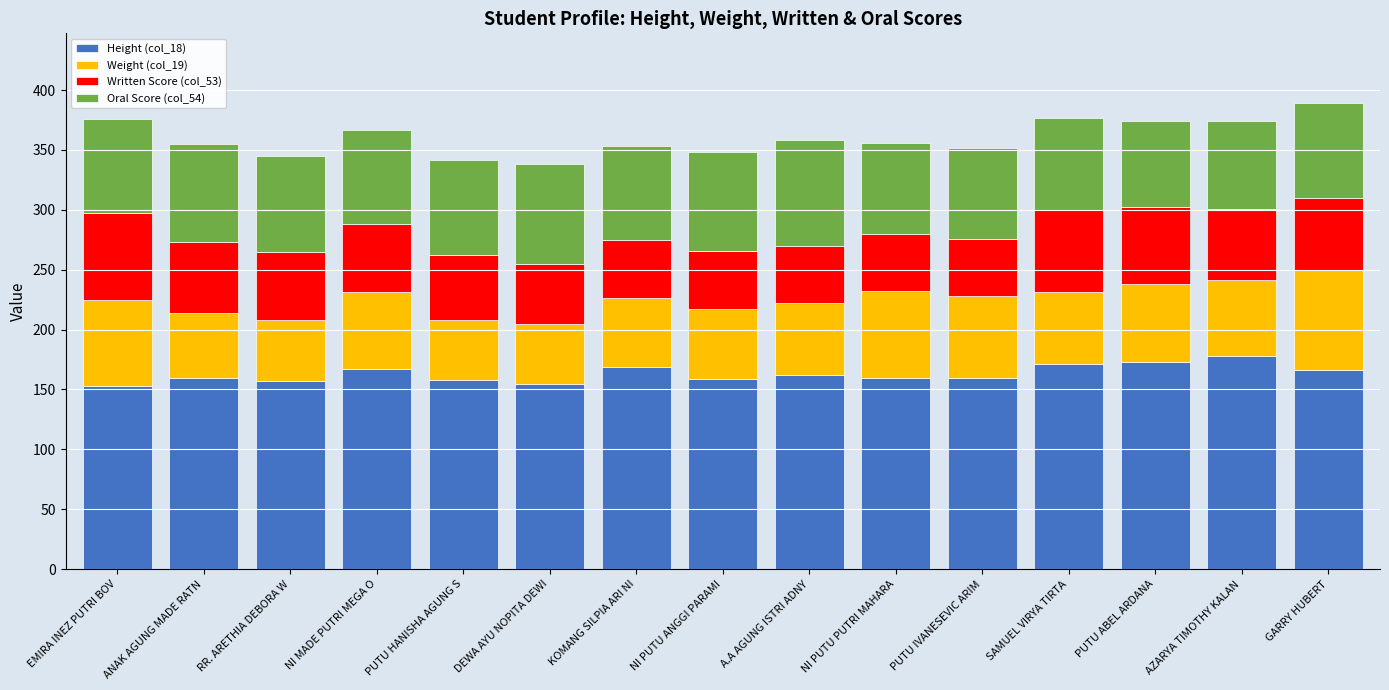

What is the total value across all series at PUTU ABEL ARDANA?

374.0